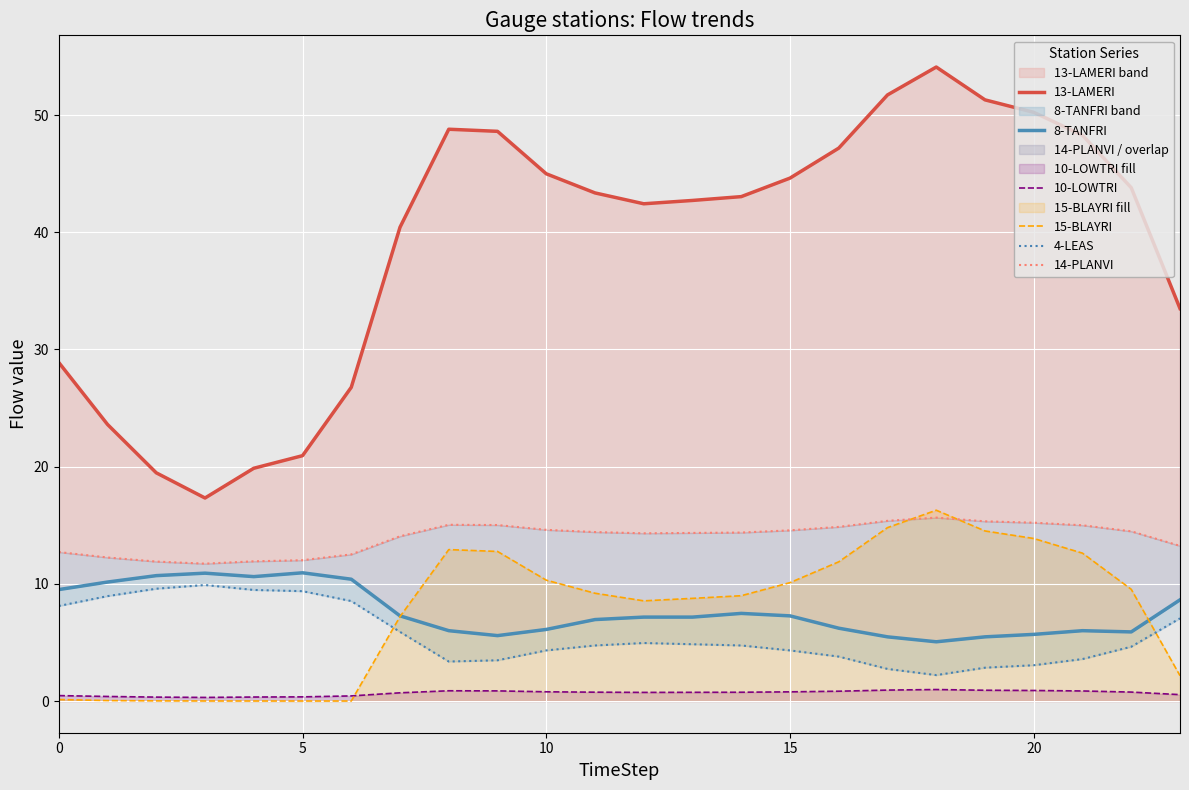

Is the value of 13-LAMERI at 23 greater than the value of 15-BLAYRI at 15?

Yes